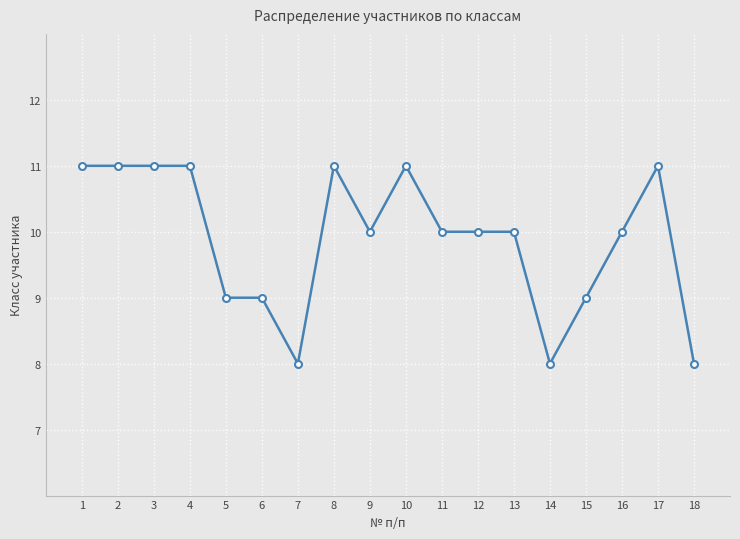

The value at 8 is 11. True or false?

True